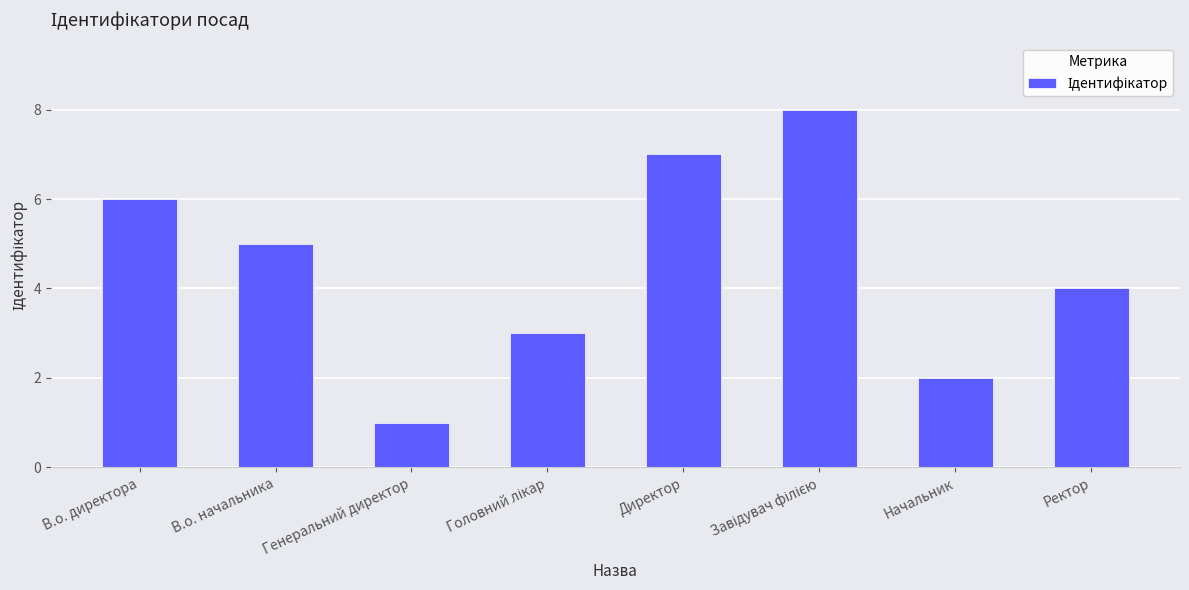

How many values are between 3 and 7?

5